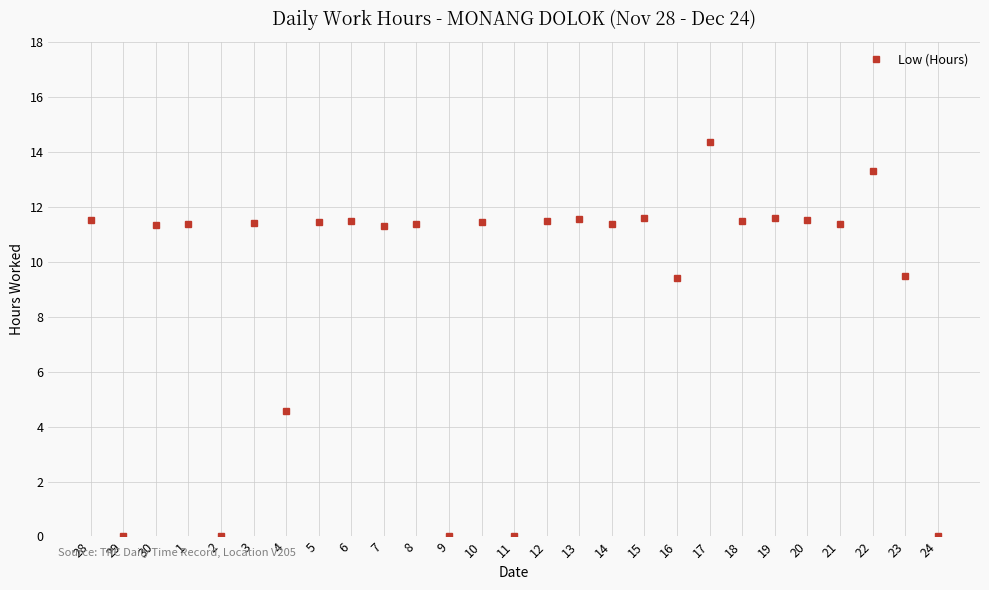

True or false: the data shows 9.4 at 16.

True